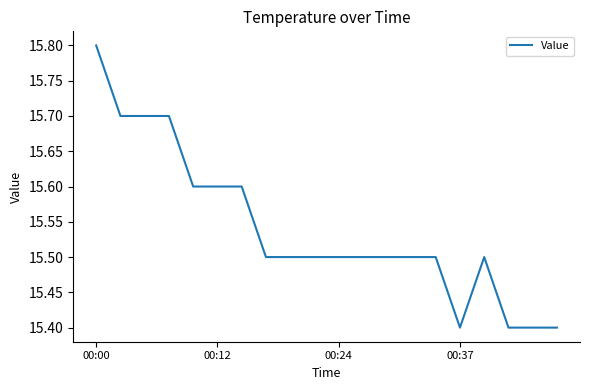

What is the minimum value shown in the chart?

15.4